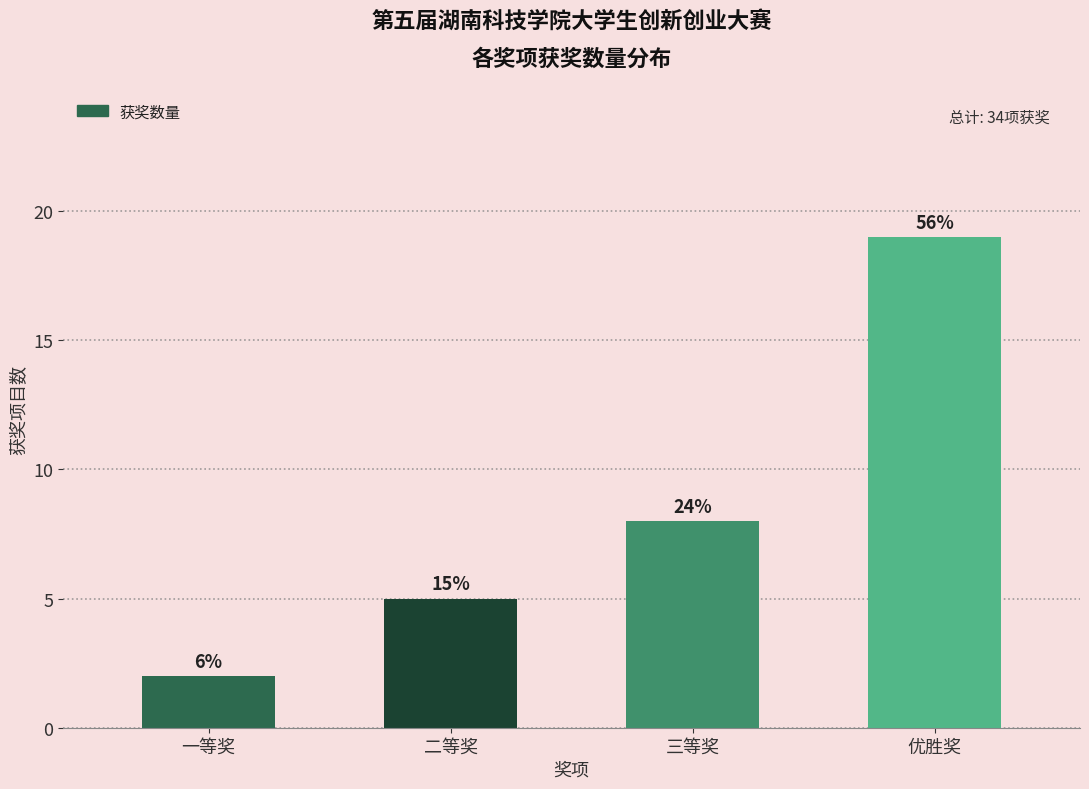

Does the chart contain any negative values?

No